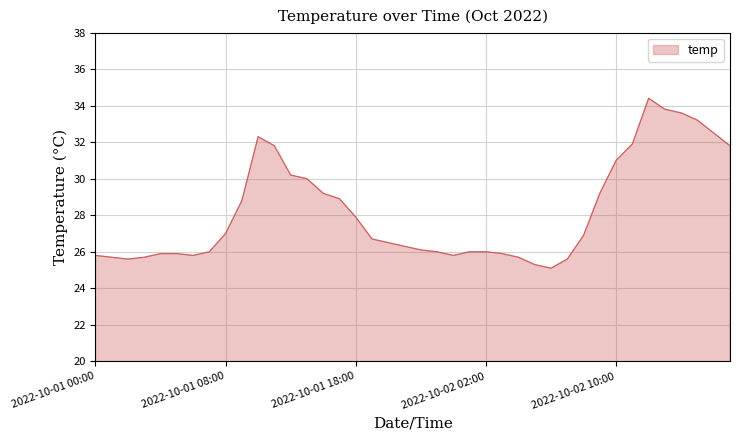

What is the difference between the maximum and minimum values?

9.3